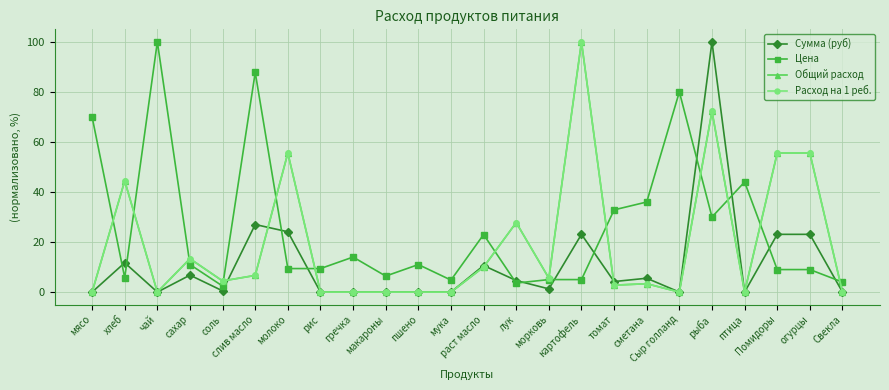

What value does the Цена series have at хлеб?

5.7